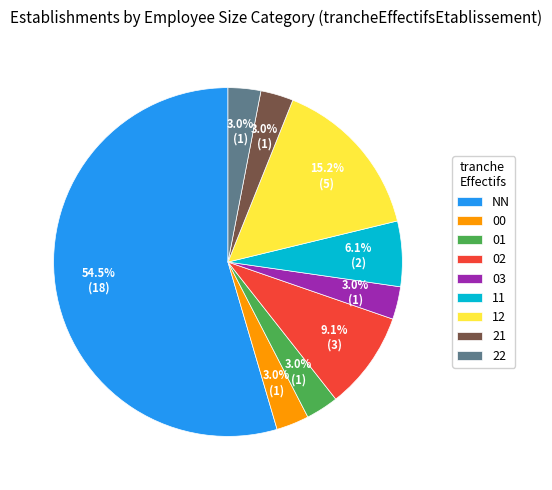

Between 22 and 11, which is larger?

11